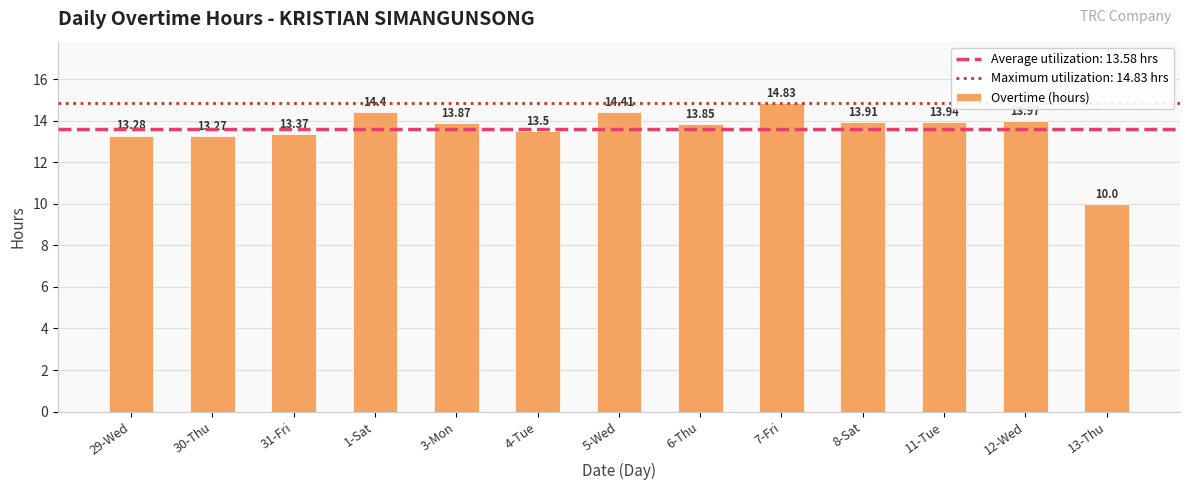

Rank the categories by value from lowest to highest.

13-Thu, 30-Thu, 29-Wed, 31-Fri, 4-Tue, 6-Thu, 3-Mon, 8-Sat, 11-Tue, 12-Wed, 1-Sat, 5-Wed, 7-Fri